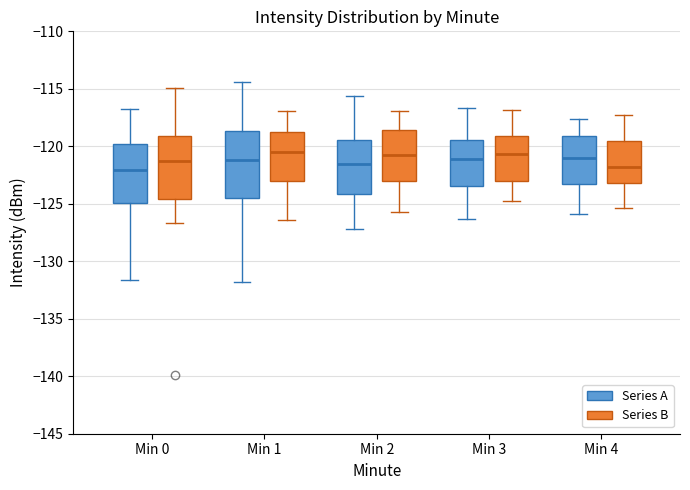

Reading left to right, read every box against the y-axis: the position of its median line, the range the box covers, and the ends of its whiskers. The values are not printed on the chart, so give them approximately, as read against the axis.

Min 0 (Series A): median -122.0, box -125.0 to -120.0, whiskers -131.5 to -116.5
Min 0 (Series B): median -121.5, box -124.5 to -119.0, whiskers -126.5 to -115.0
Min 1 (Series A): median -121.0, box -124.5 to -118.5, whiskers -132.0 to -114.5
Min 1 (Series B): median -120.5, box -123.0 to -118.5, whiskers -126.5 to -117.0
Min 2 (Series A): median -121.5, box -124.0 to -119.5, whiskers -127.0 to -115.5
Min 2 (Series B): median -121.0, box -123.0 to -118.5, whiskers -125.5 to -117.0
Min 3 (Series A): median -121.0, box -123.5 to -119.5, whiskers -126.5 to -116.5
Min 3 (Series B): median -120.5, box -123.0 to -119.0, whiskers -125.0 to -117.0
Min 4 (Series A): median -121.0, box -123.0 to -119.0, whiskers -126.0 to -117.5
Min 4 (Series B): median -122.0, box -123.0 to -119.5, whiskers -125.5 to -117.5